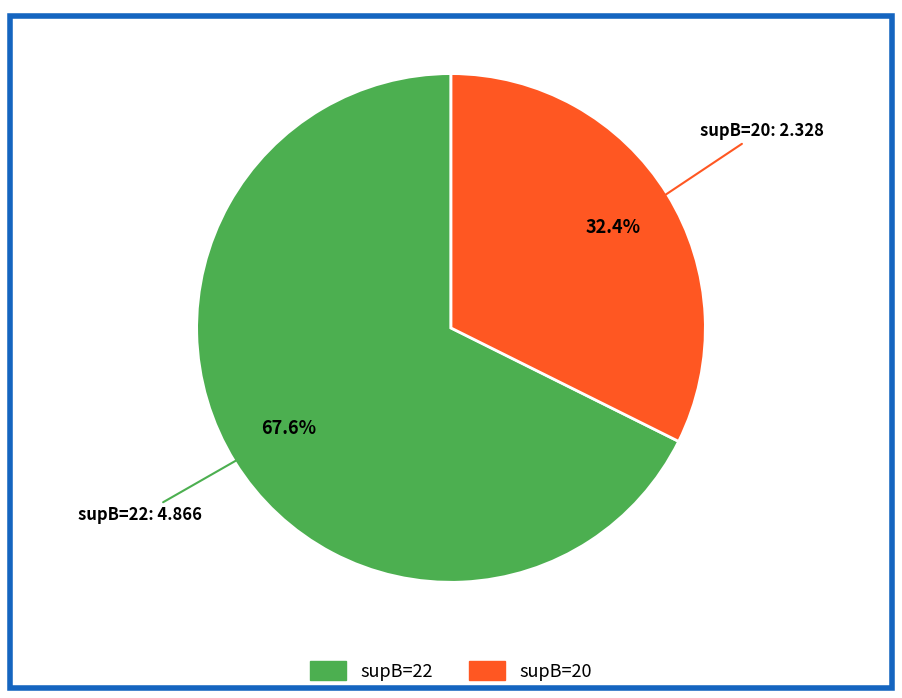

Does any single category account for the majority?

Yes